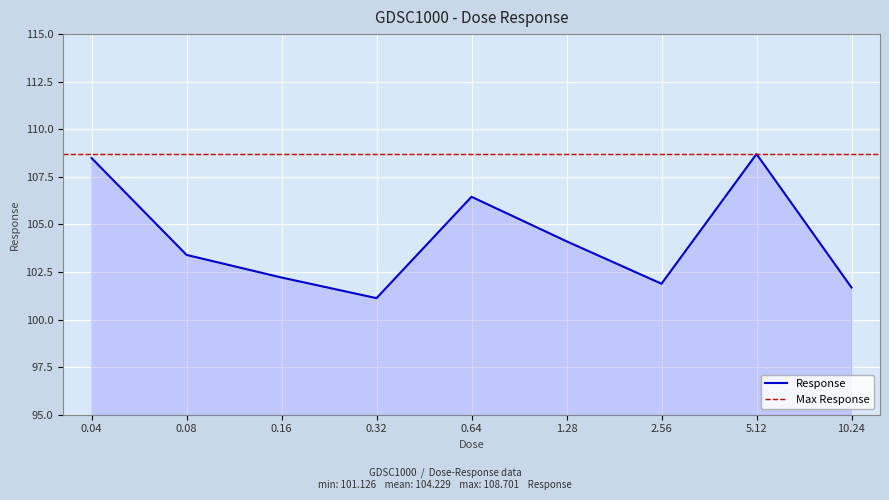

At which label does the data first exceed 103?

0.04